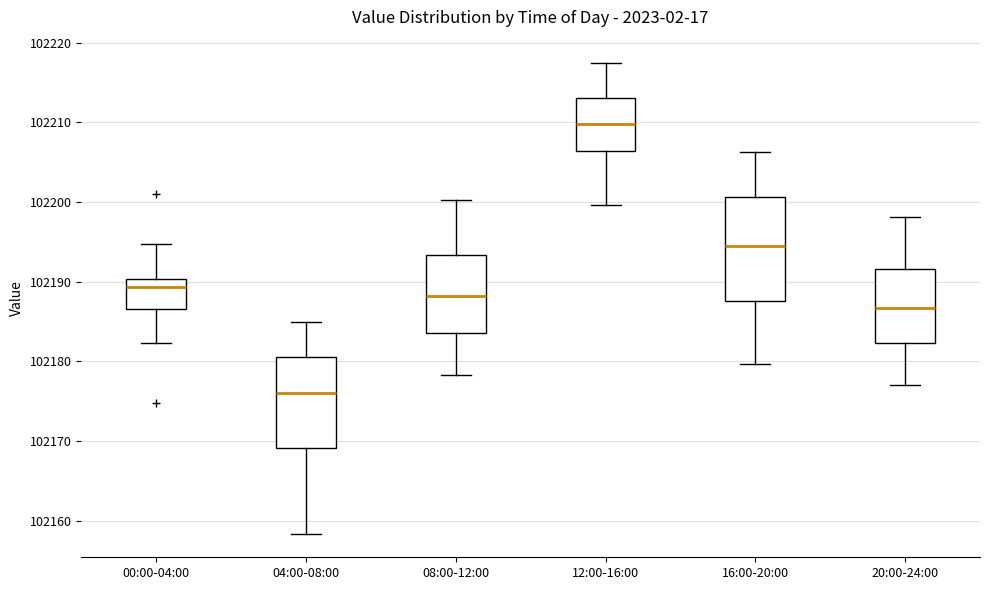

Reading left to right, read every box against the y-axis: the position of its median line, the range the box covers, and the ends of its whiskers. The values are not printed on the chart, so give them approximately, as read against the axis.

00:00-04:00: median 102189, box 102187 to 102190, whiskers 102182 to 102195
04:00-08:00: median 102176, box 102169 to 102181, whiskers 102158 to 102185
08:00-12:00: median 102188, box 102184 to 102193, whiskers 102178 to 102200
12:00-16:00: median 102210, box 102206 to 102213, whiskers 102200 to 102217
16:00-20:00: median 102194, box 102188 to 102201, whiskers 102180 to 102206
20:00-24:00: median 102187, box 102182 to 102192, whiskers 102177 to 102198